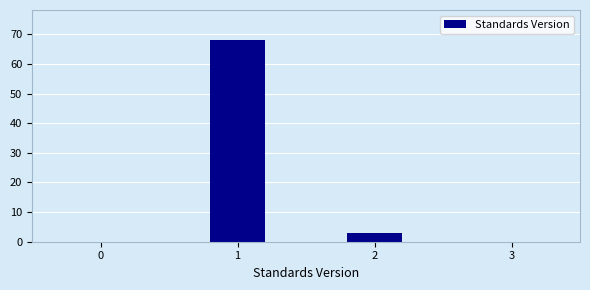

Reading left to right, what are all the values shown in this chart?

68	3